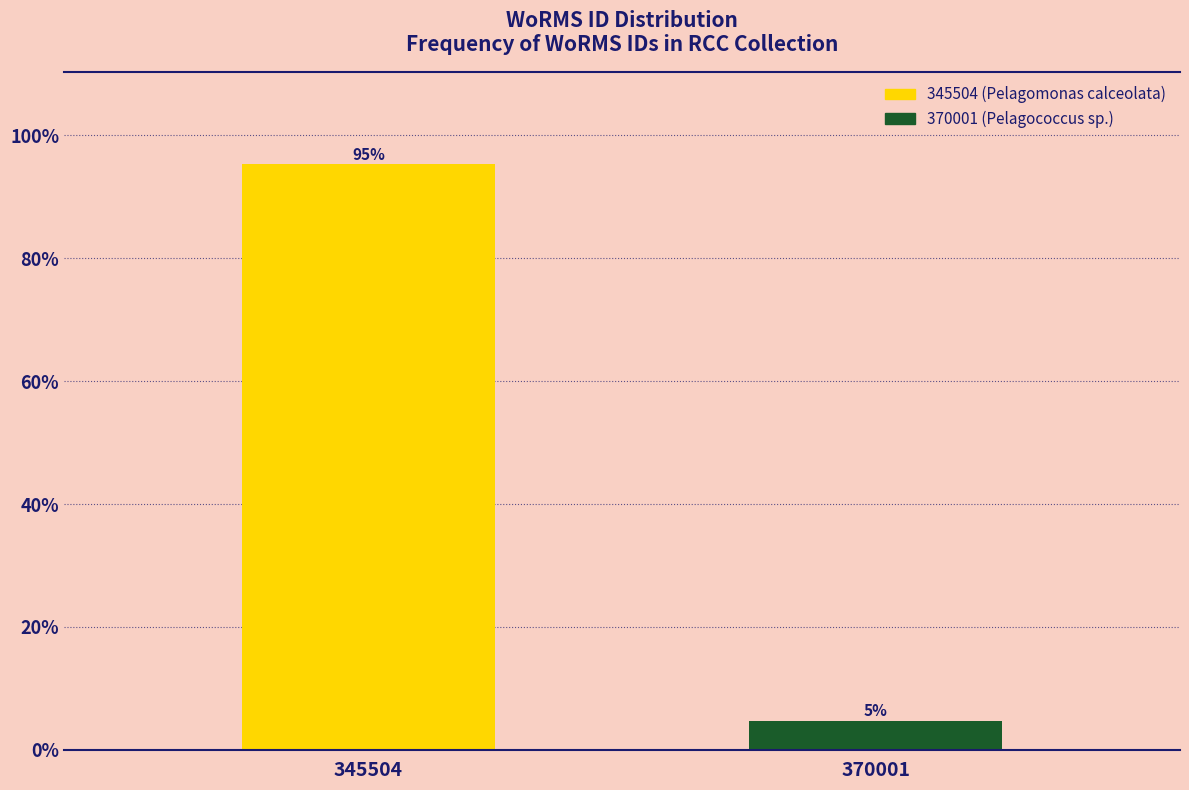

The value at 345504 is 130.0. True or false?

False